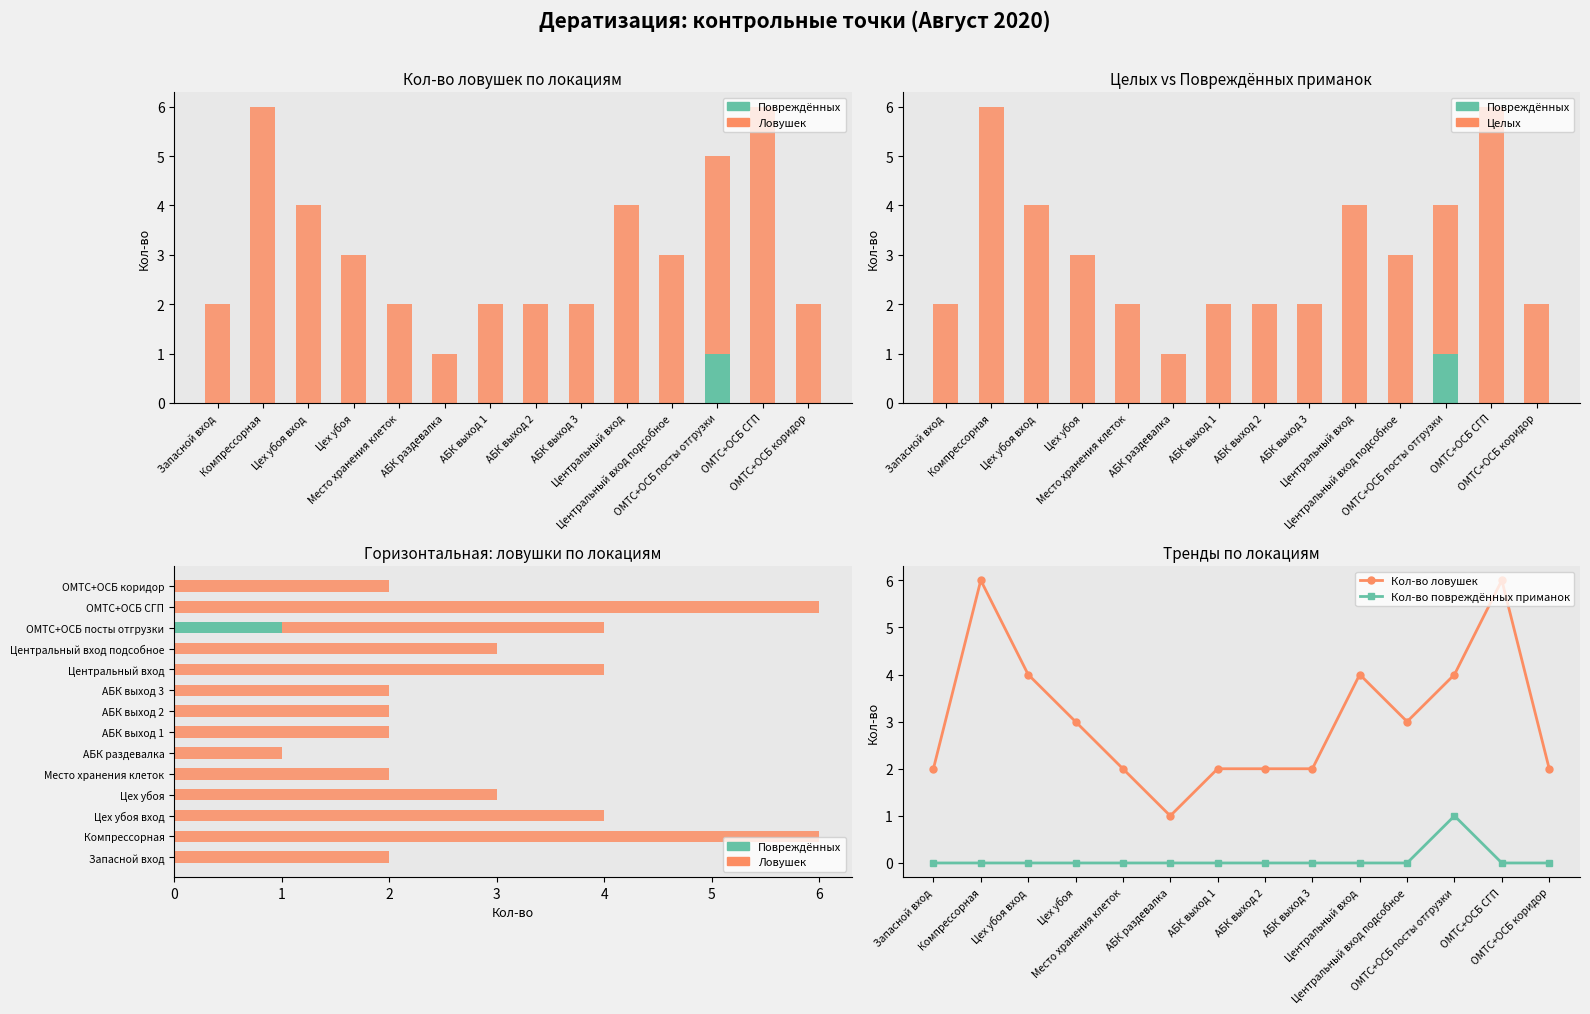

What is the sum of the Ловушек (всего) values at Компрессорная and Цех убоя?

9